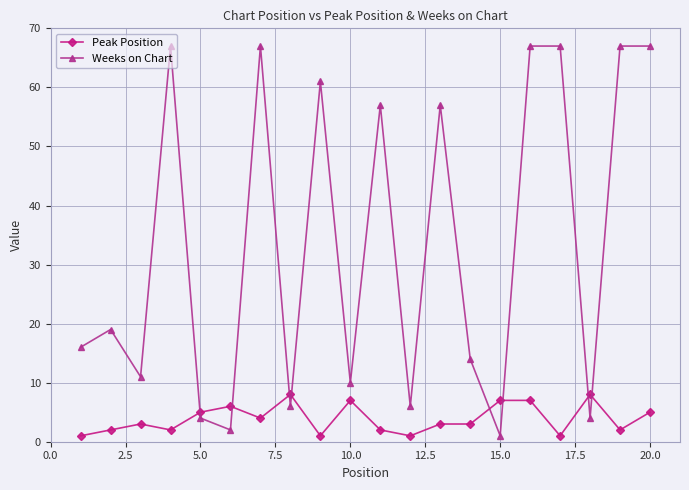

Reading right to left, extract all data points from this chart.

Peak Position: 5	2	8	1	7	7	3	3	1	2	7	1	8	4	6	5	2	3	2	1
Weeks on Chart: 67	67	4	67	67	1	14	57	6	57	10	61	6	67	2	4	67	11	19	16